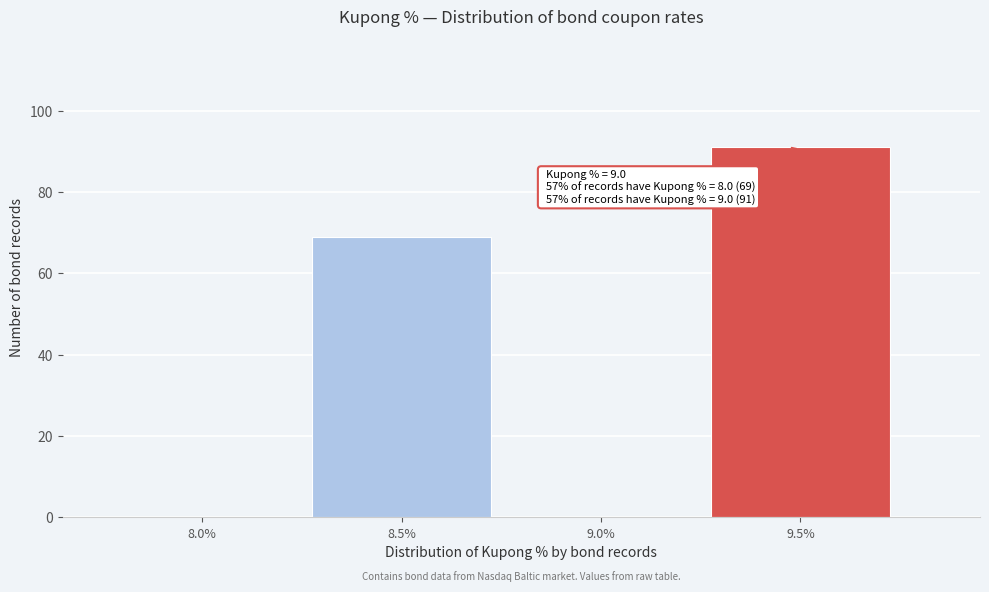

Reading left to right, transcribe all the data shown in this chart.

8.0%=0	8.5%=69	9.0%=0	9.5%=91